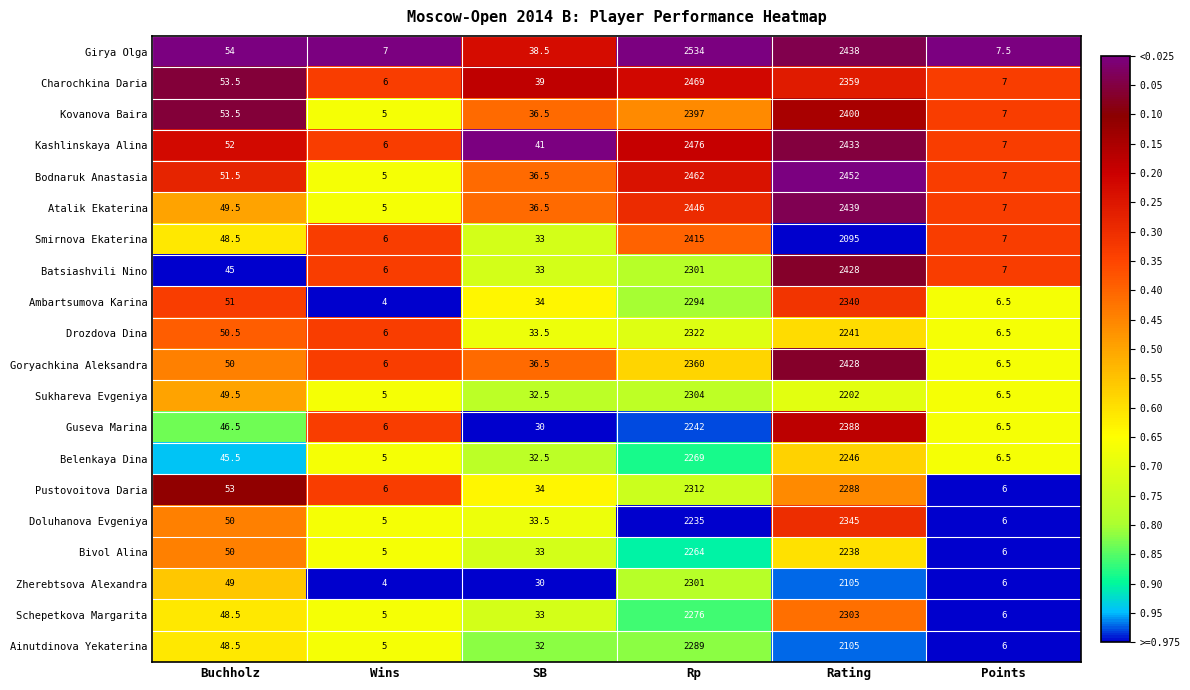

Which category has the lowest value across all series?

Wins